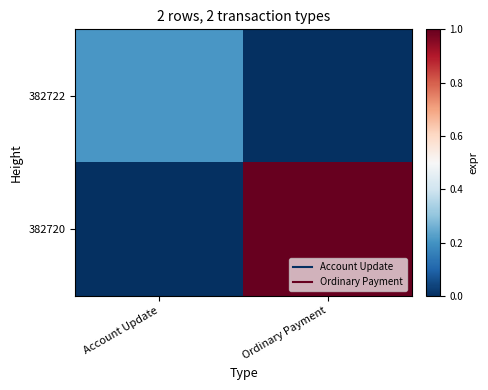

At which category does the chart reach its peak across all series?

Ordinary Payment